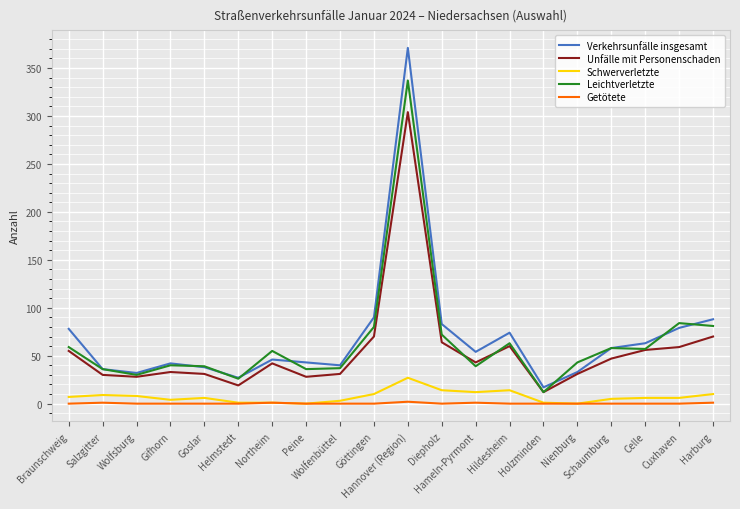

Which label corresponds to the largest value in the chart?

Hannover (Region)